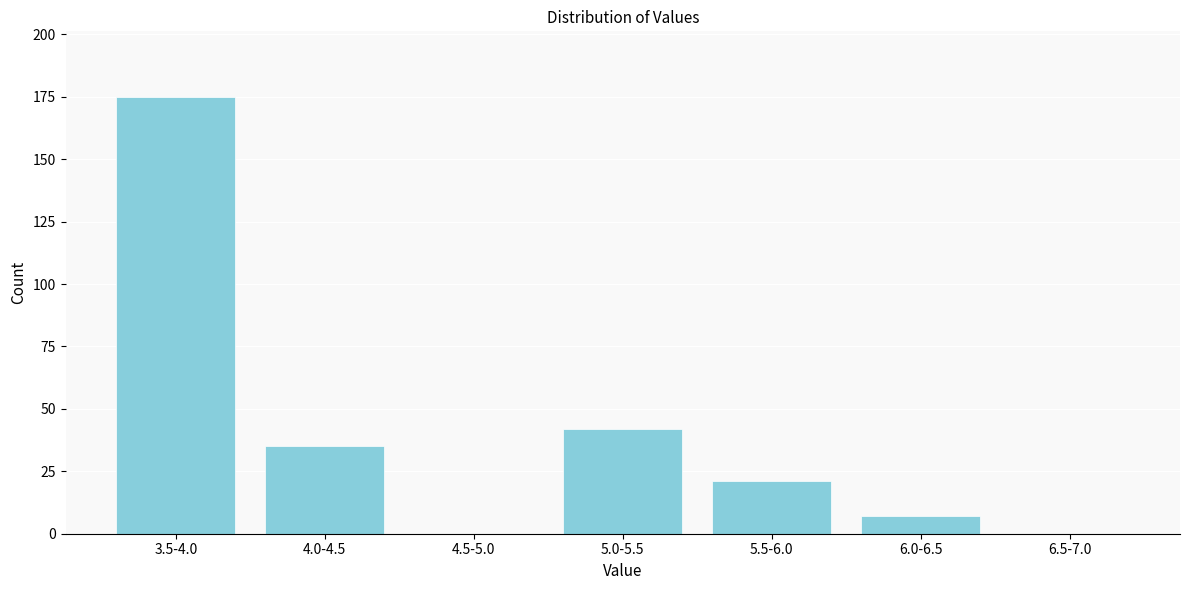

Reading right to left, what are all the values shown in this chart?

6.5-7.0=0	6.0-6.5=7	5.5-6.0=21	5.0-5.5=42	4.5-5.0=0	4.0-4.5=35	3.5-4.0=175